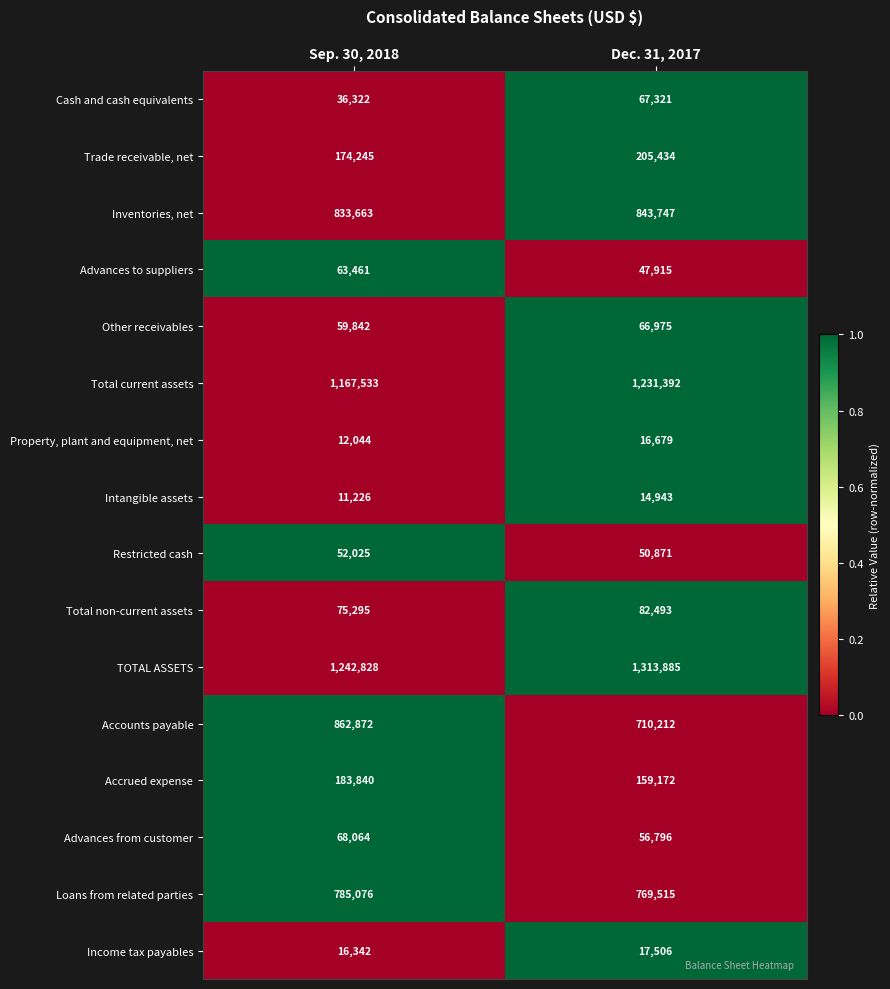

List the series in order of their peak value, highest first.

TOTAL ASSETS, Total current assets, Accounts payable, Inventories, net, Loans from related parties, Trade receivable, net, Accrued expense, Total non-current assets, Advances from customer, Cash and cash equivalents, Other receivables, Advances to suppliers, Restricted cash, Income tax payables, Property, plant and equipment, net, Intangible assets